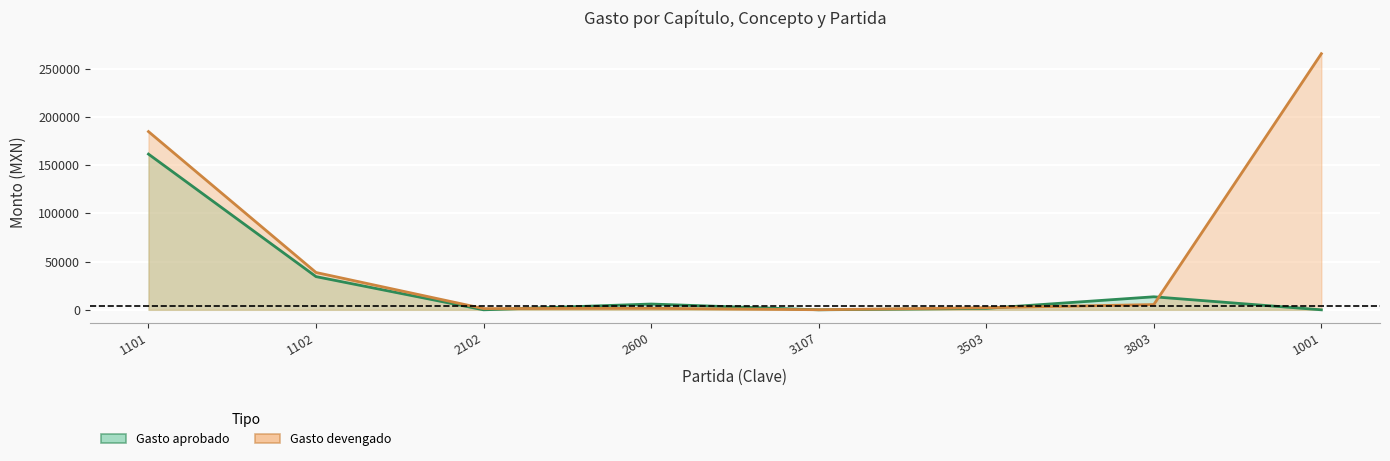

At which category does Gasto devengado reach its first local peak?

2600